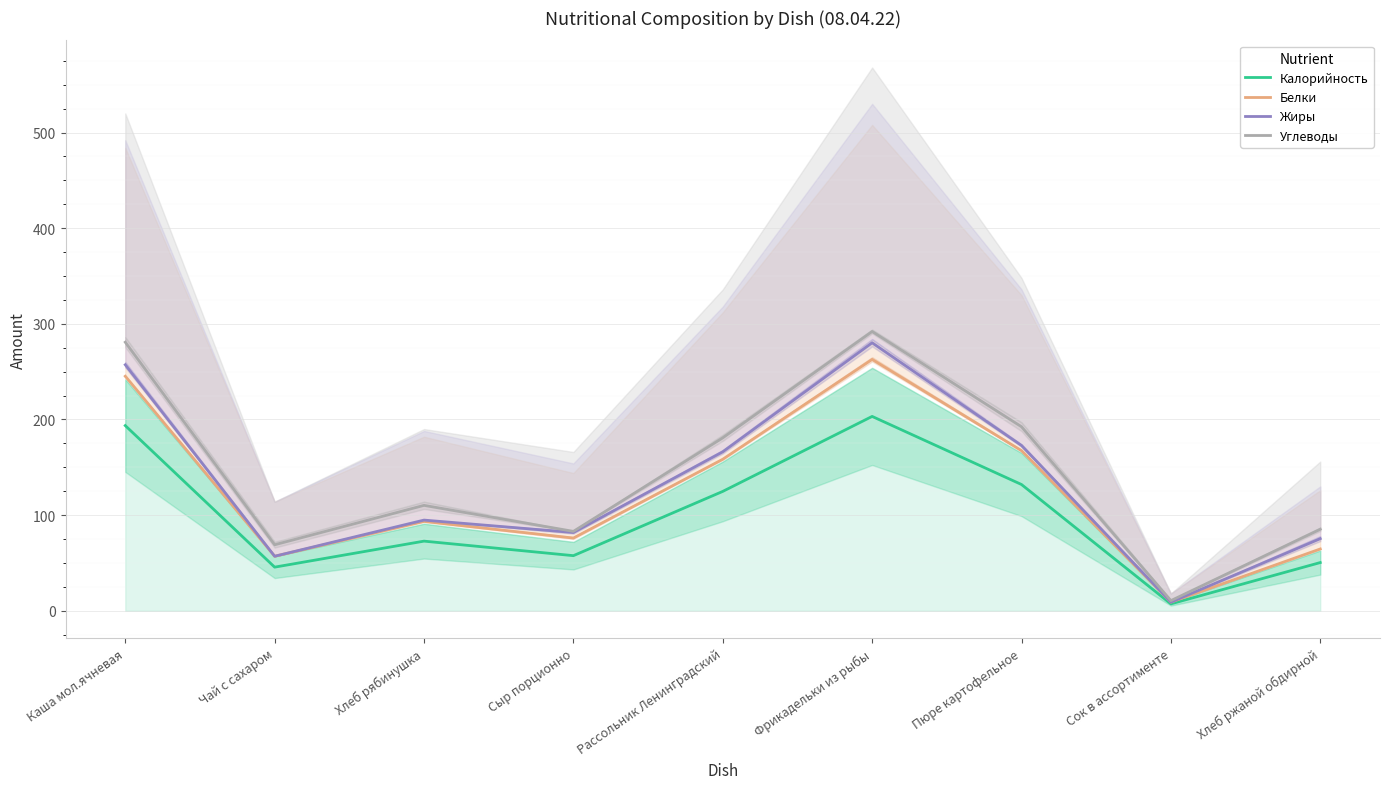

At which label does Жиры reach its peak?

Фрикадельки из рыбы